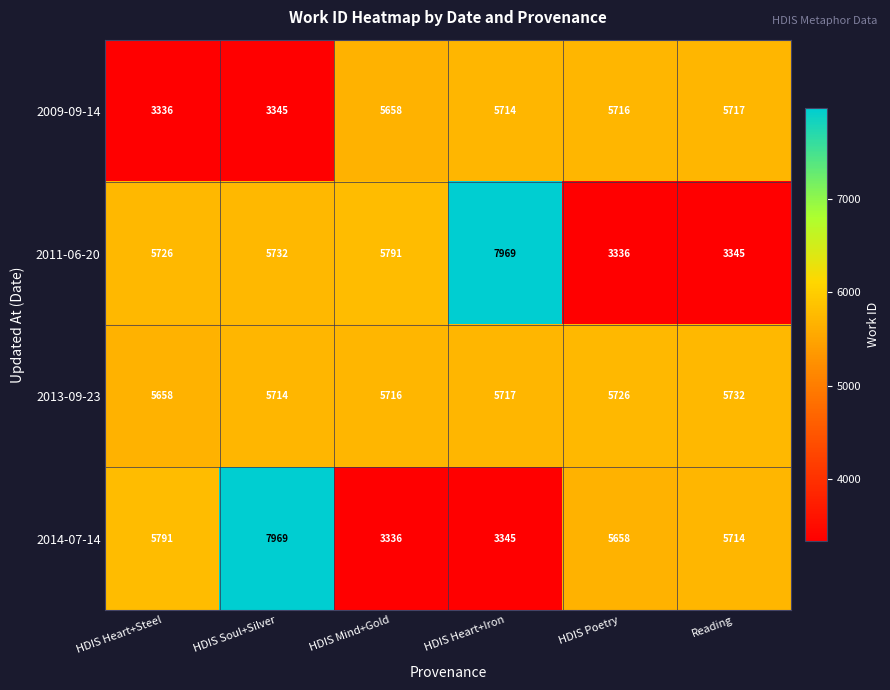

How many categories are shown in the chart?

6